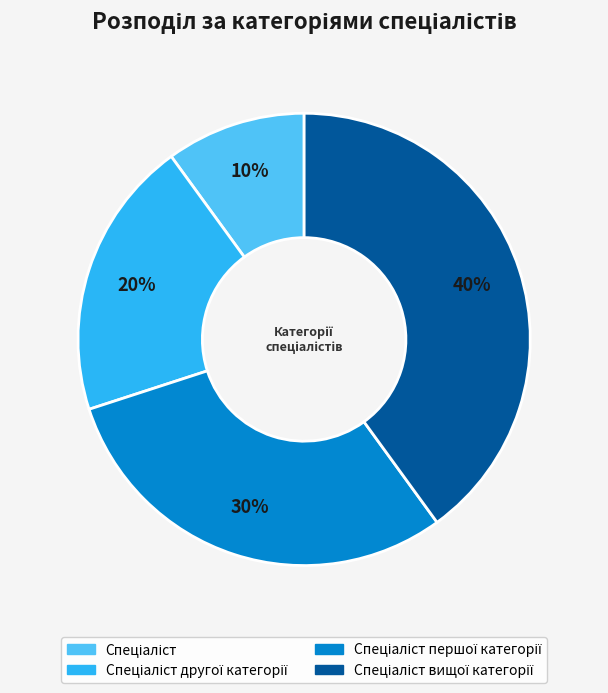

Count the number of slices in the pie.

4